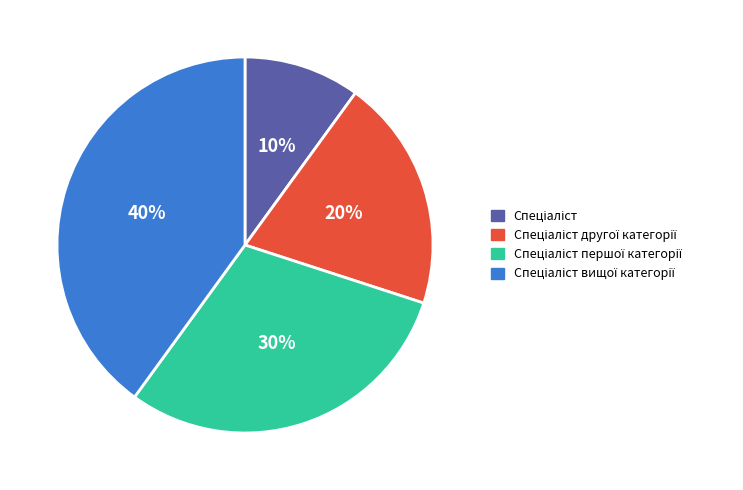

How many slices are in this pie chart?

4